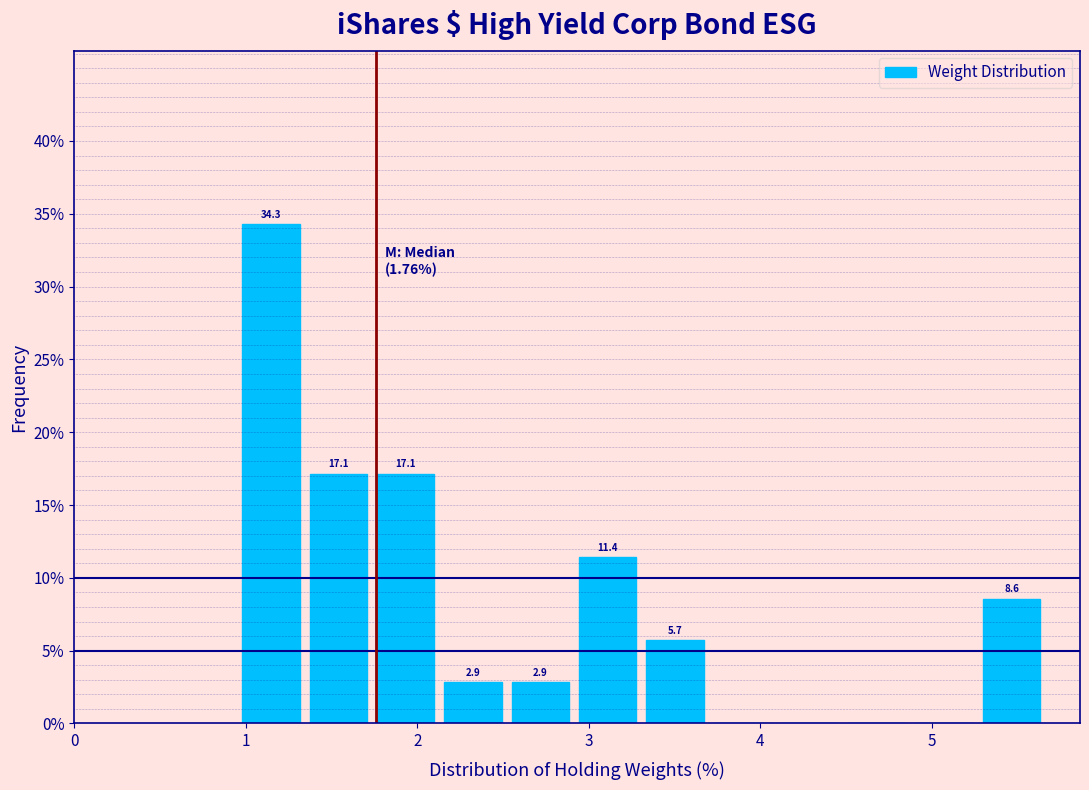

Read against the x-axis, roughly where is the centre of the tallest bar?

1.1